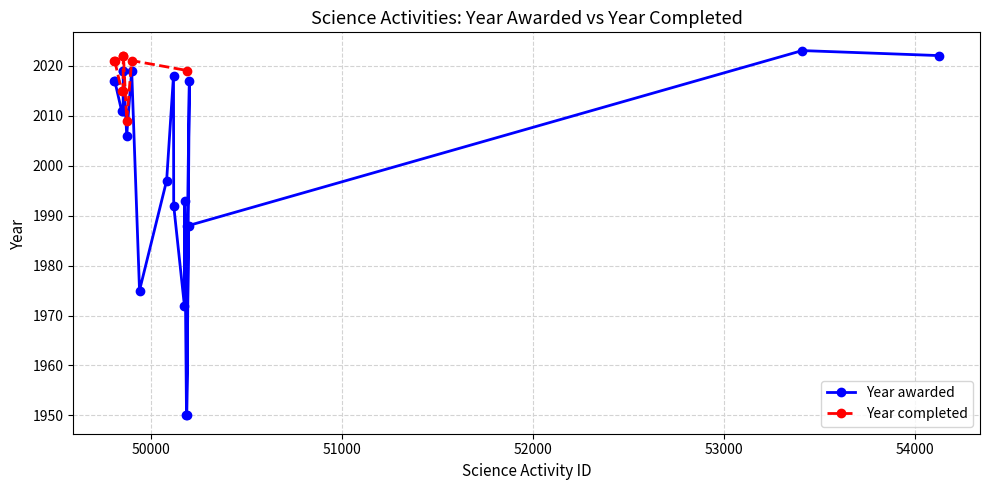

Approximately how many times larger is the value at 49811 compared to 50176?

1.0